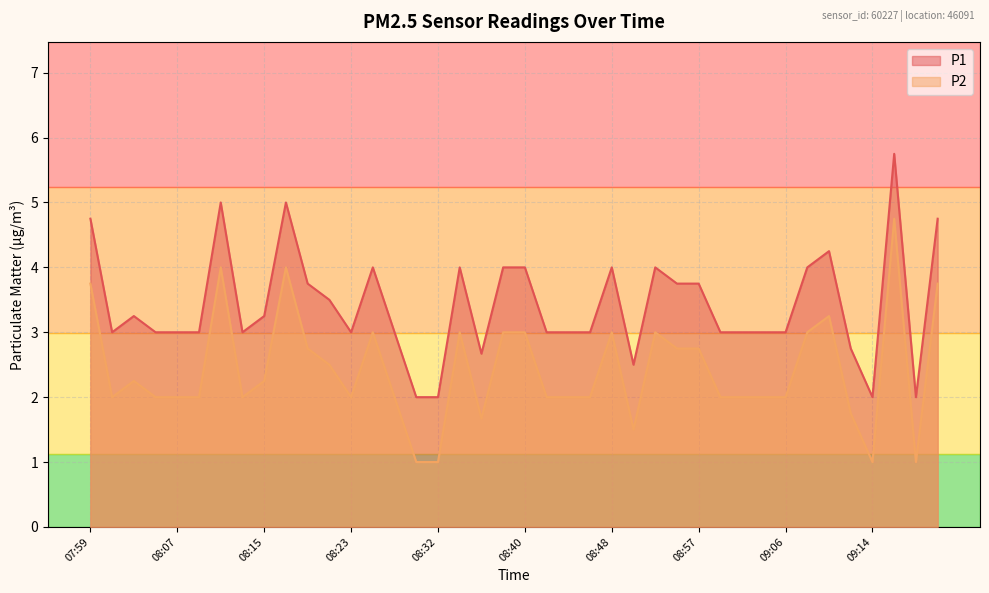

At which category is the sum across all series the highest?

09:16